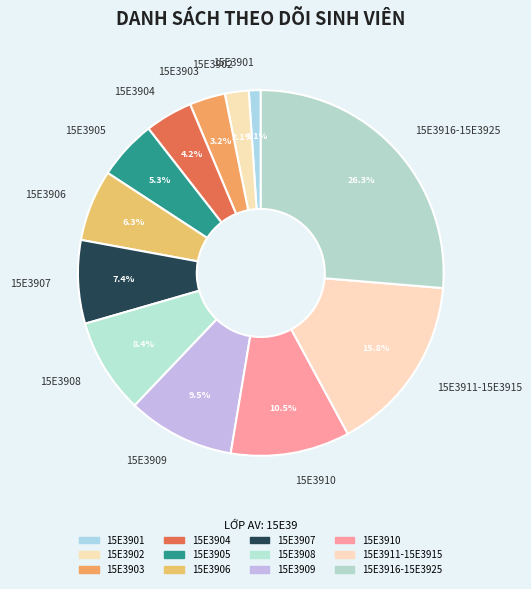

How many slices are in this pie chart?

12